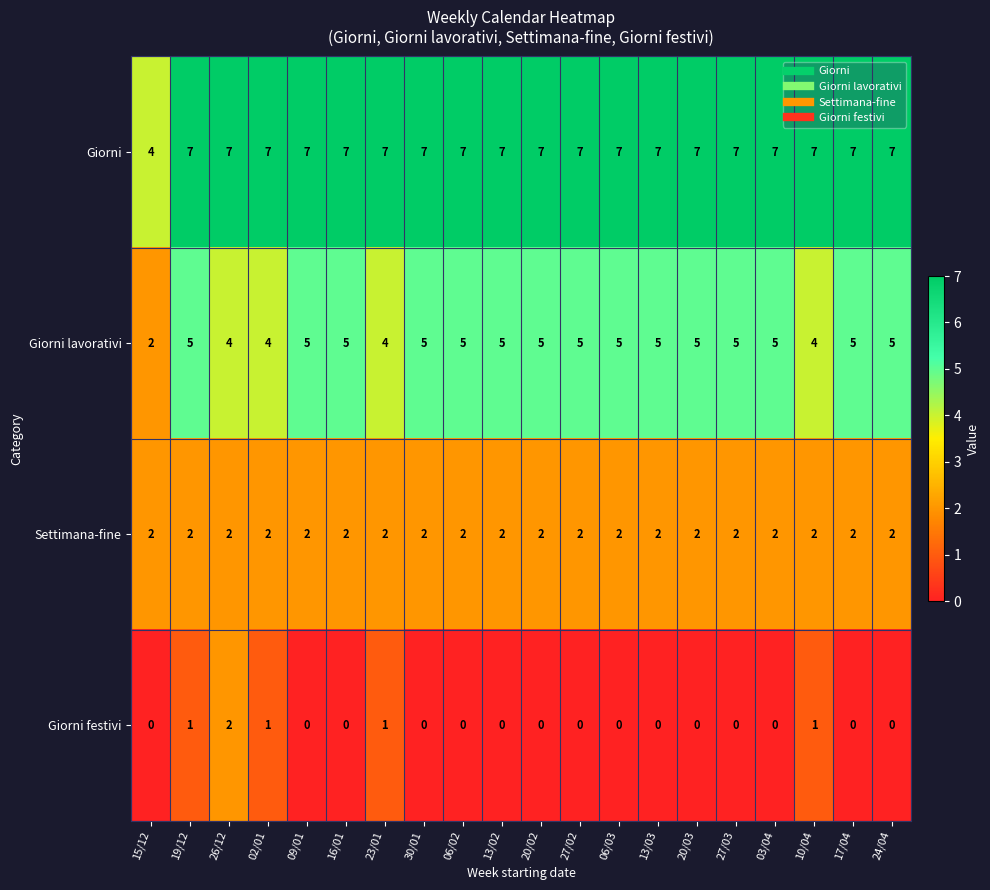

What is the total value across all series at 19/12?

15